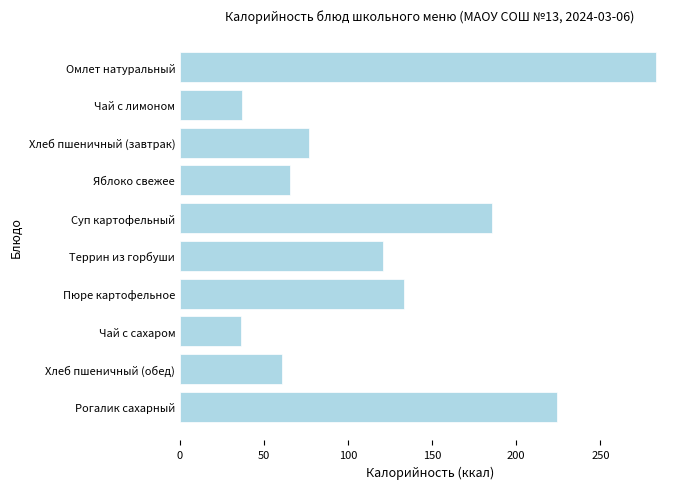

What is the greatest value displayed?

283.2